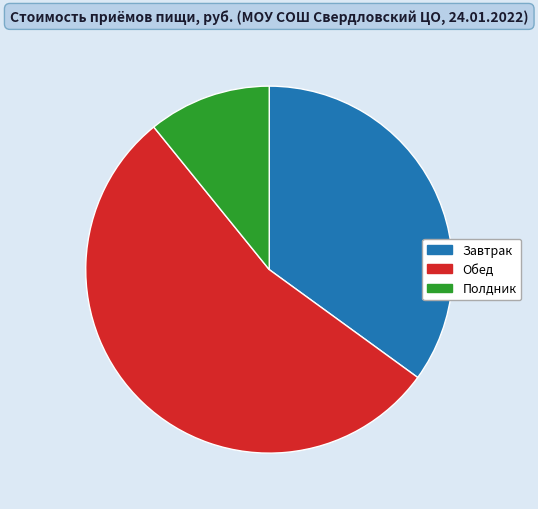

Which has a higher value, Завтрак or Полдник?

Завтрак